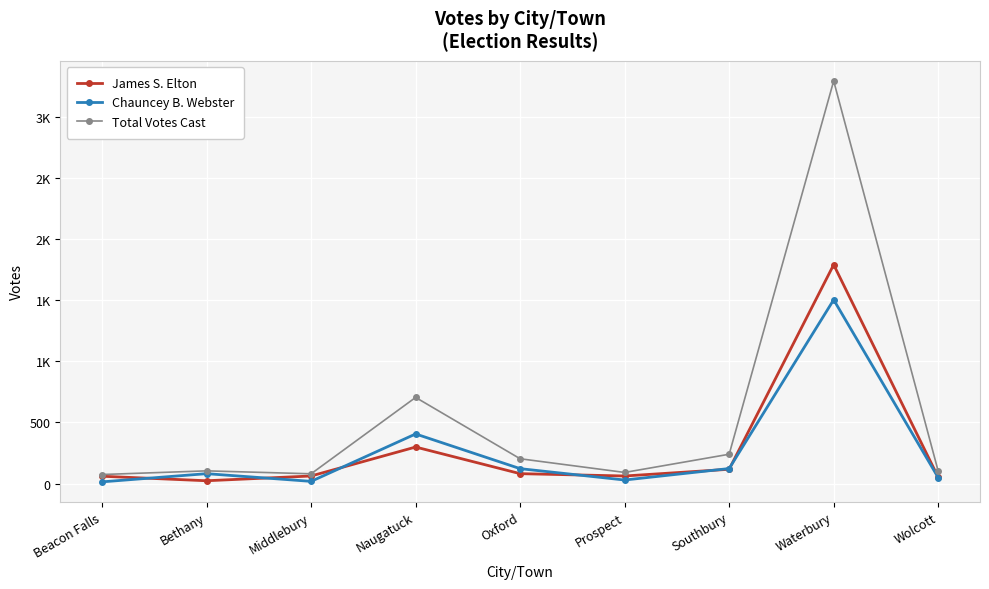

What are all the series names shown in the legend?

James S. Elton, Chauncey B. Webster, Total Votes Cast